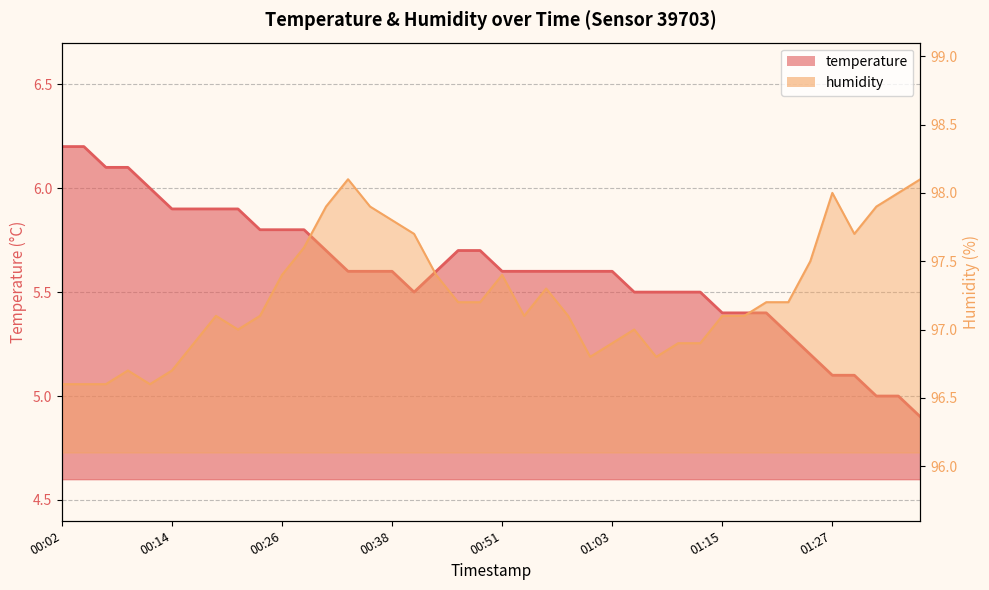

How many lines are shown in the chart?

2